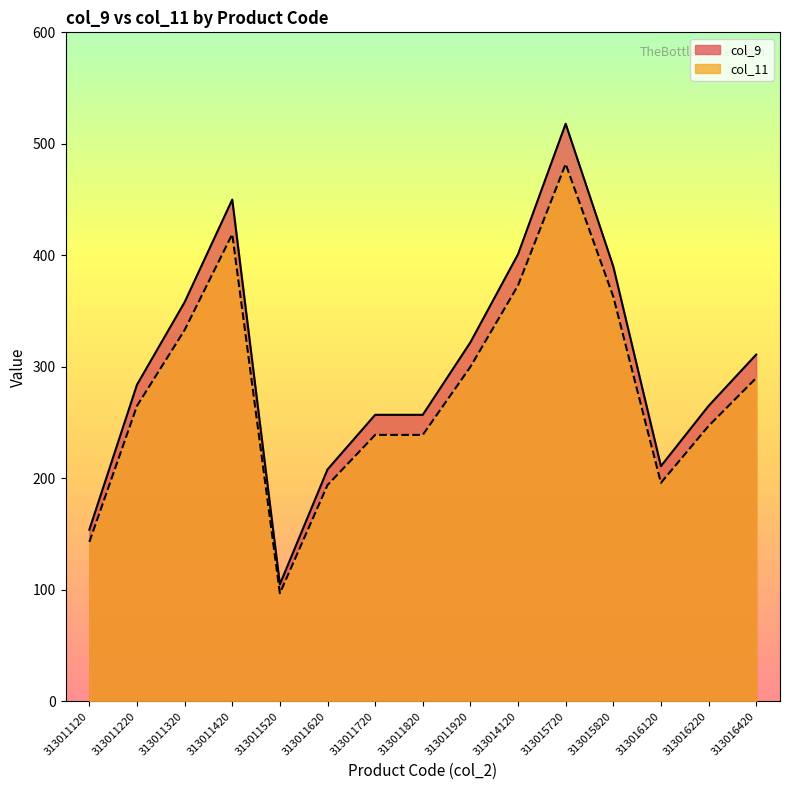

Reading left to right, list all the values displayed in this chart.

col_9: 313011120=154	313011220=284	313011320=358	313011420=450	313011520=105	313011620=208	313011720=257	313011820=257	313011920=322	313014120=401	313015720=518	313015820=390	313016120=211	313016220=265	313016420=311
col_11: 313011120=143	313011220=265	313011320=333	313011420=419	313011520=97	313011620=194	313011720=239	313011820=239	313011920=300	313014120=373	313015720=482	313015820=363	313016120=196	313016220=247	313016420=290